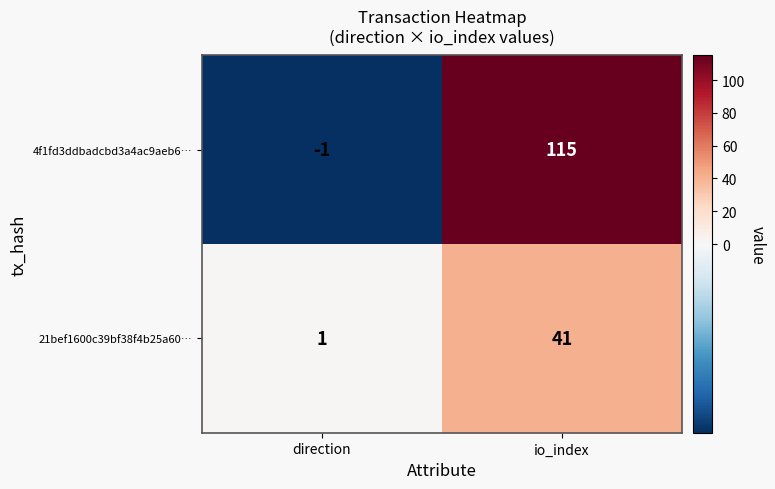

True or false: 4f1fd3ddbadcbd3a4ac9aeb6… has a value of 174 at io_index.

False